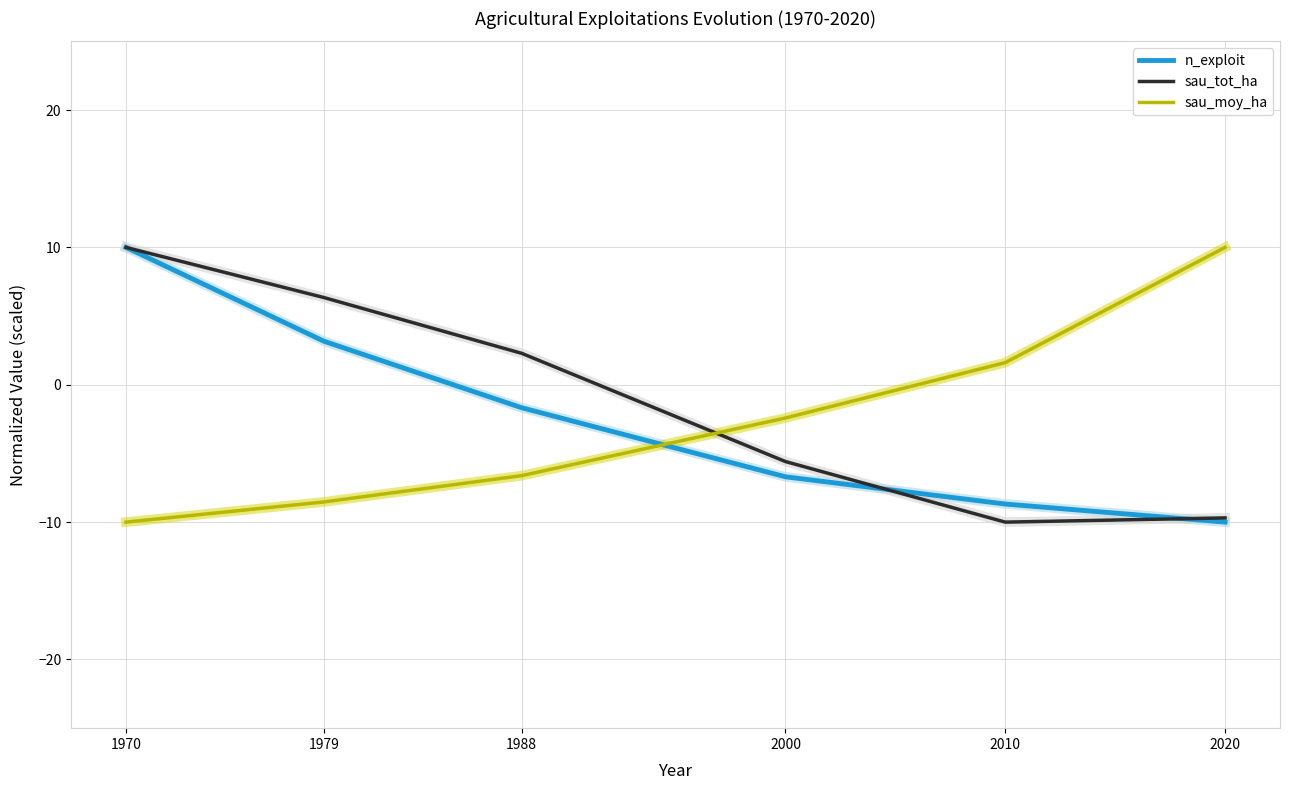

True or false: sau_tot_ha and n_exploit cross at least once.

True